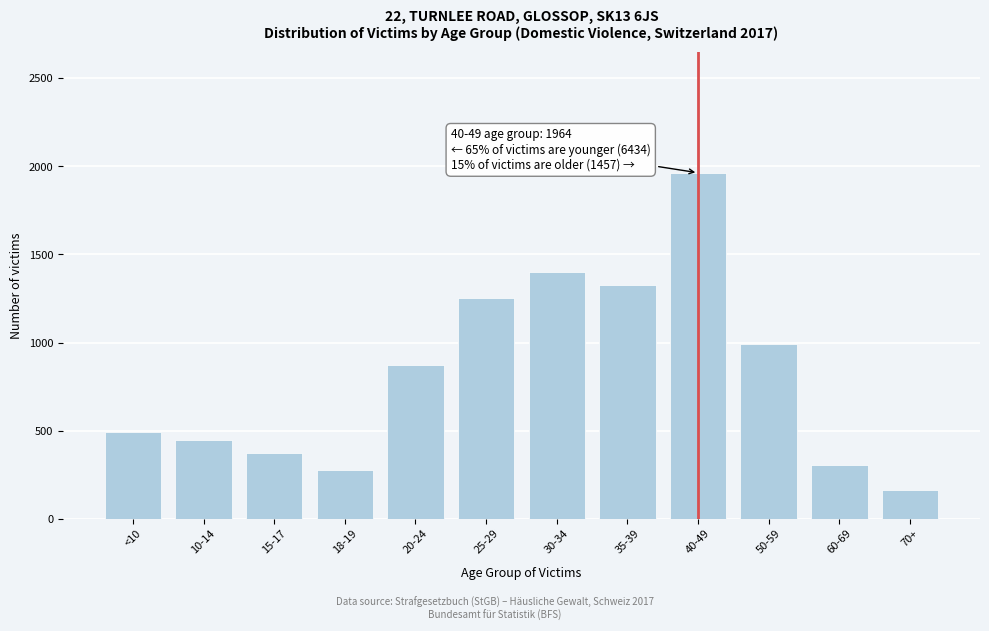

Reading right to left, extract all data points from this chart.

161	306	990	1964	1324	1398	1255	874	276	371	444	492